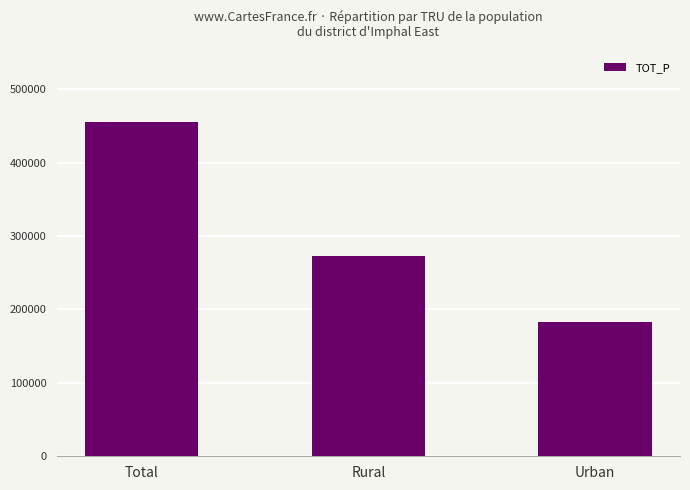

How many bars are there in total?

3